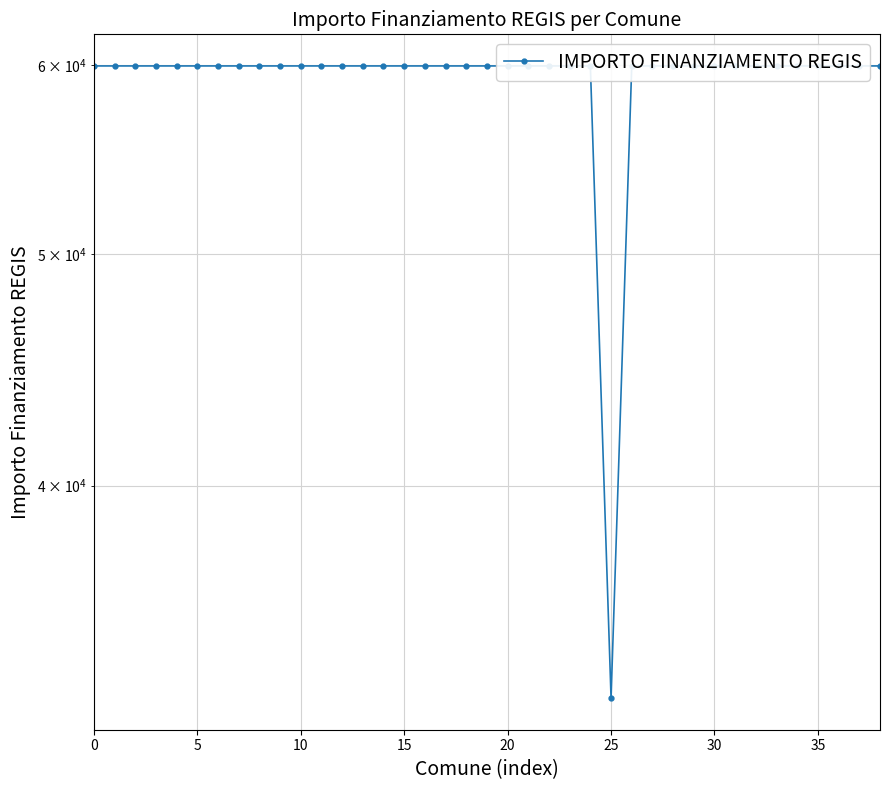

Reading left to right, what are all the values shown in this chart?

59966	59966	59966	59966	59966	59966	59966	59966	59966	59966	59966	59966	59966	59966	59966	59966	59966	59966	59966	59966	59966	59966	59966	59966	59966	32589	59966	59966	59966	59966	59966	59966	59966	59966	59966	59966	59966	59966	59966